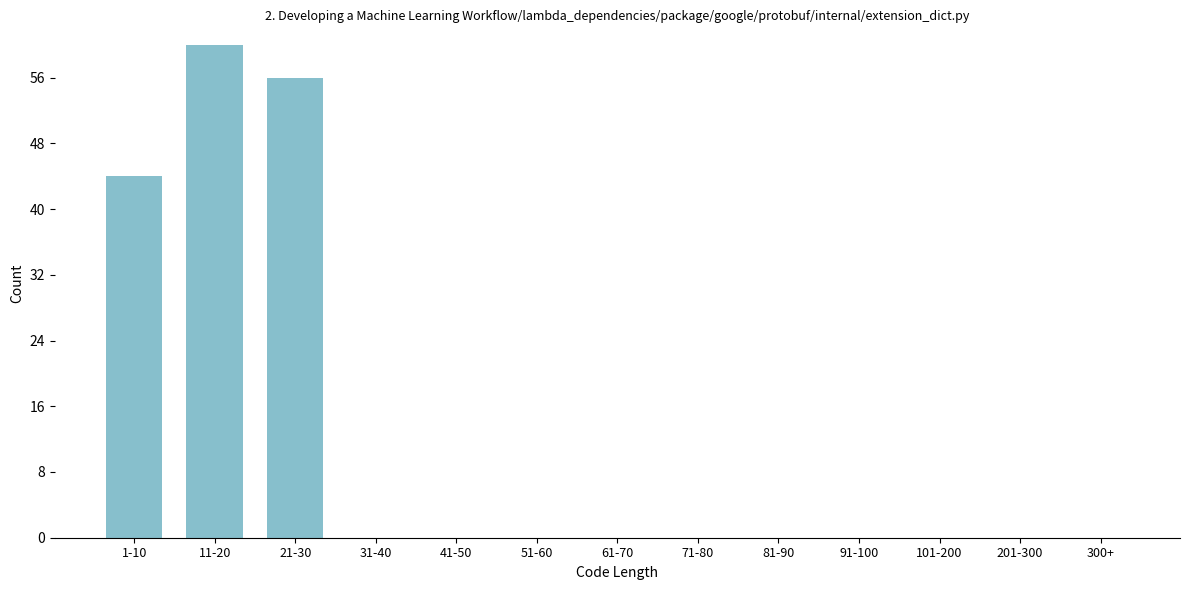

Reading right to left, transcribe all the data shown in this chart.

300+=0	201-300=0	101-200=0	91-100=0	81-90=0	71-80=0	61-70=0	51-60=0	41-50=0	31-40=0	21-30=56	11-20=60	1-10=44